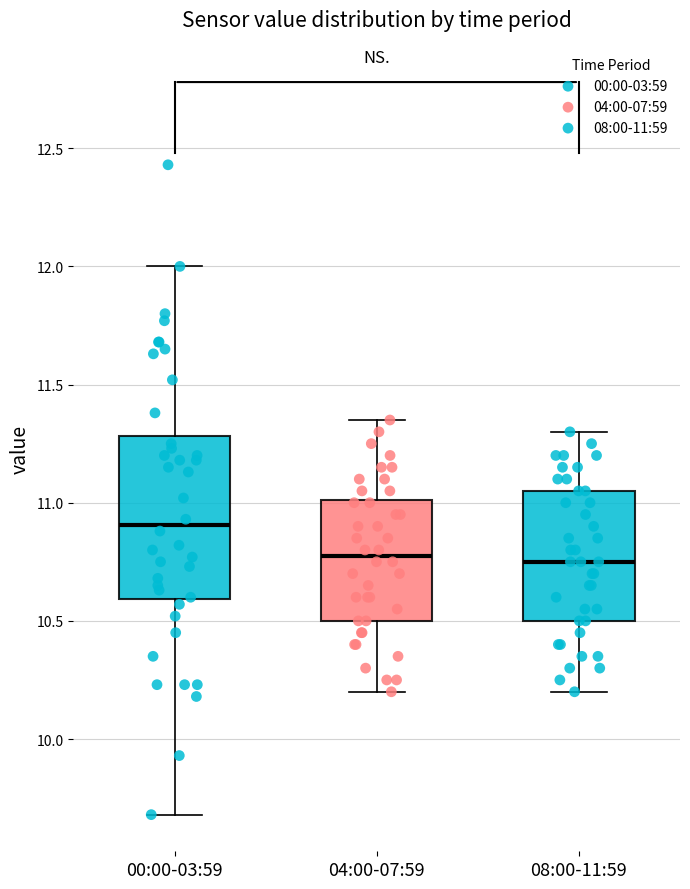

Where does the upper whisker of the box for 00:00-03:59 end on the y-axis? The values are not printed on the chart, so give them approximately, as read against the axis.

12.00